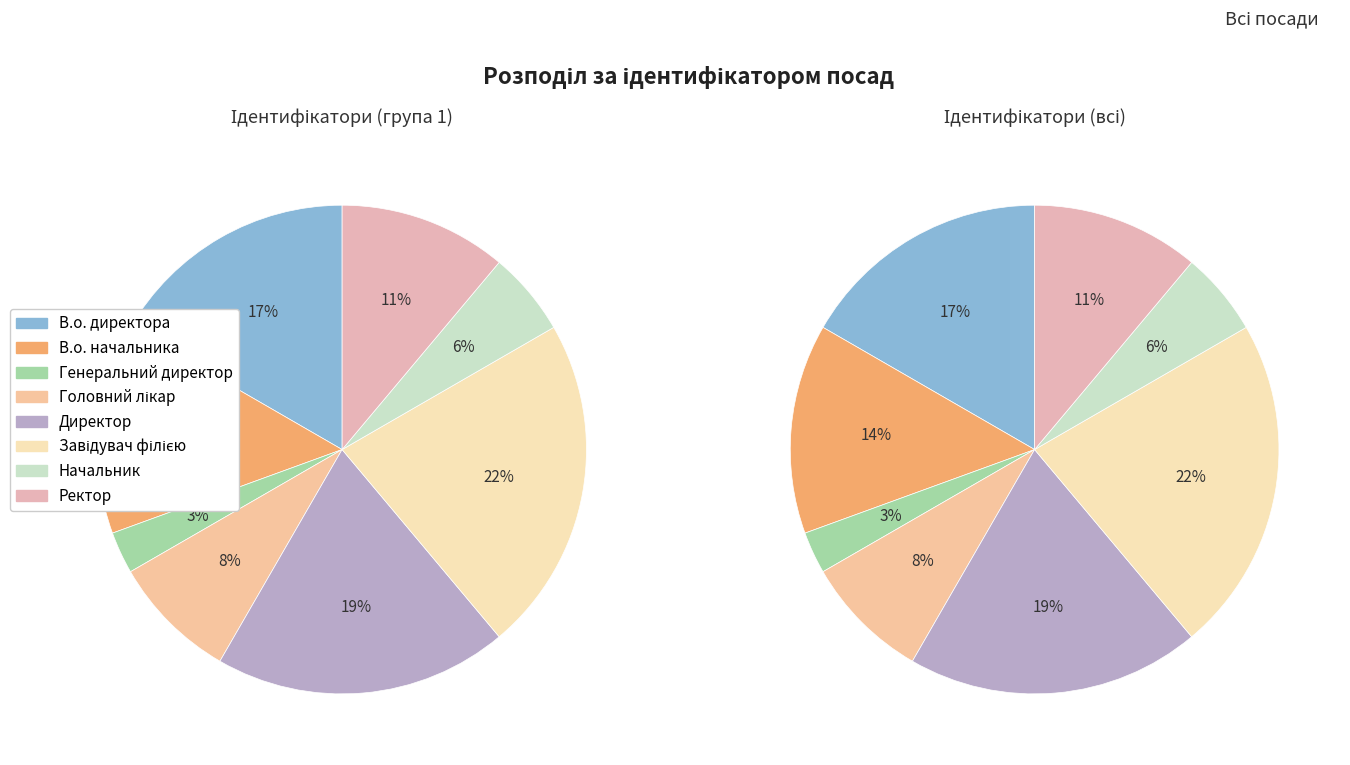

How many slices are in this pie chart?

8